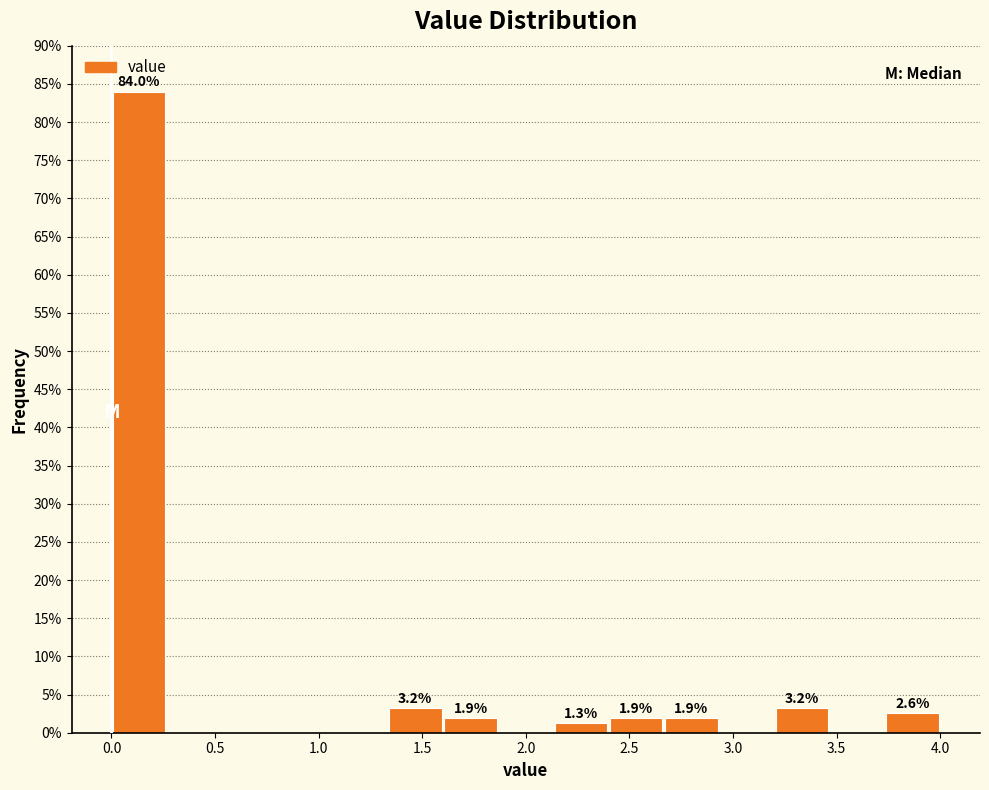

Which range on the x-axis has the tallest bar?

0.00 to 0.25